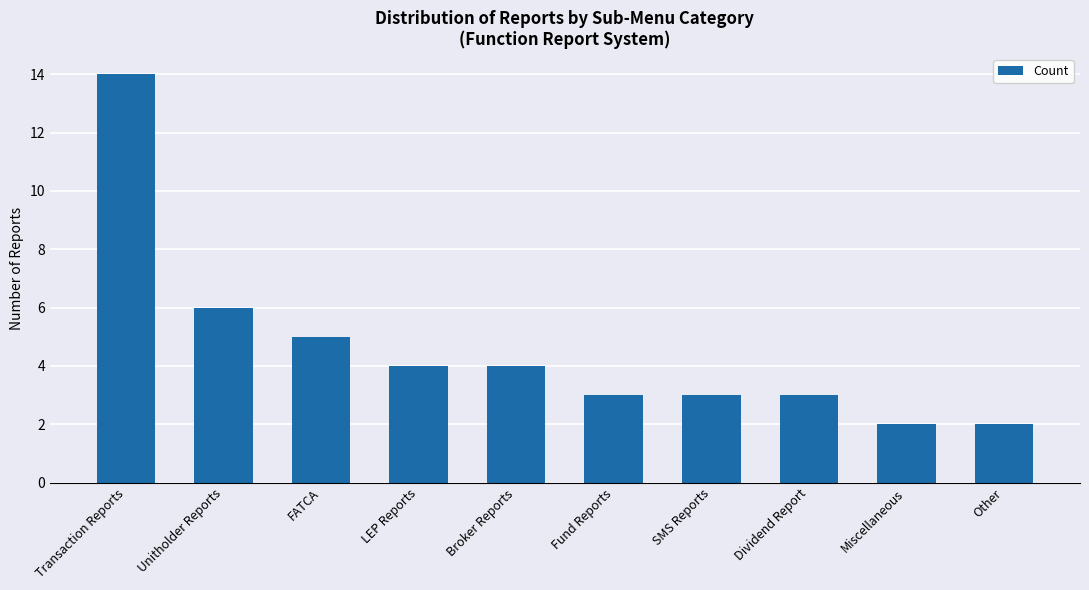

The value at Fund Reports is 5. True or false?

False